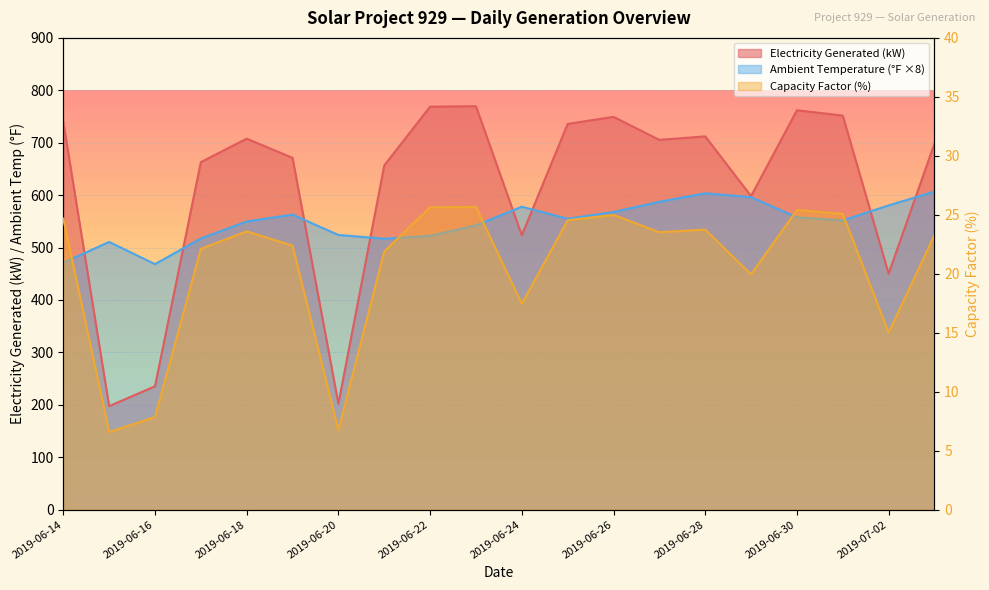

What position from the right is 2019-06-21?

13